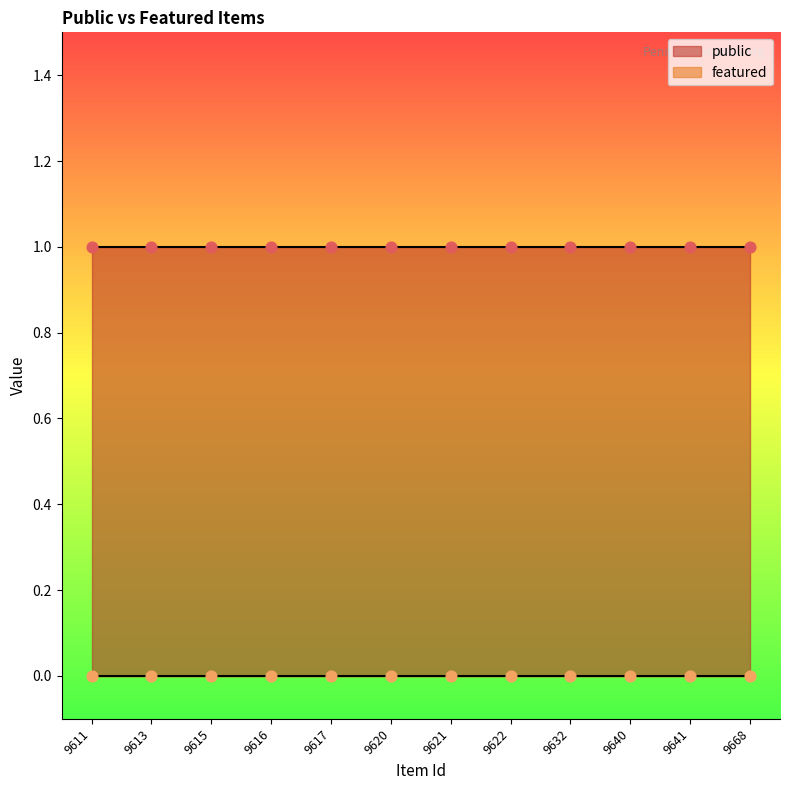

Which series has the largest Y range (max minus min)?

public